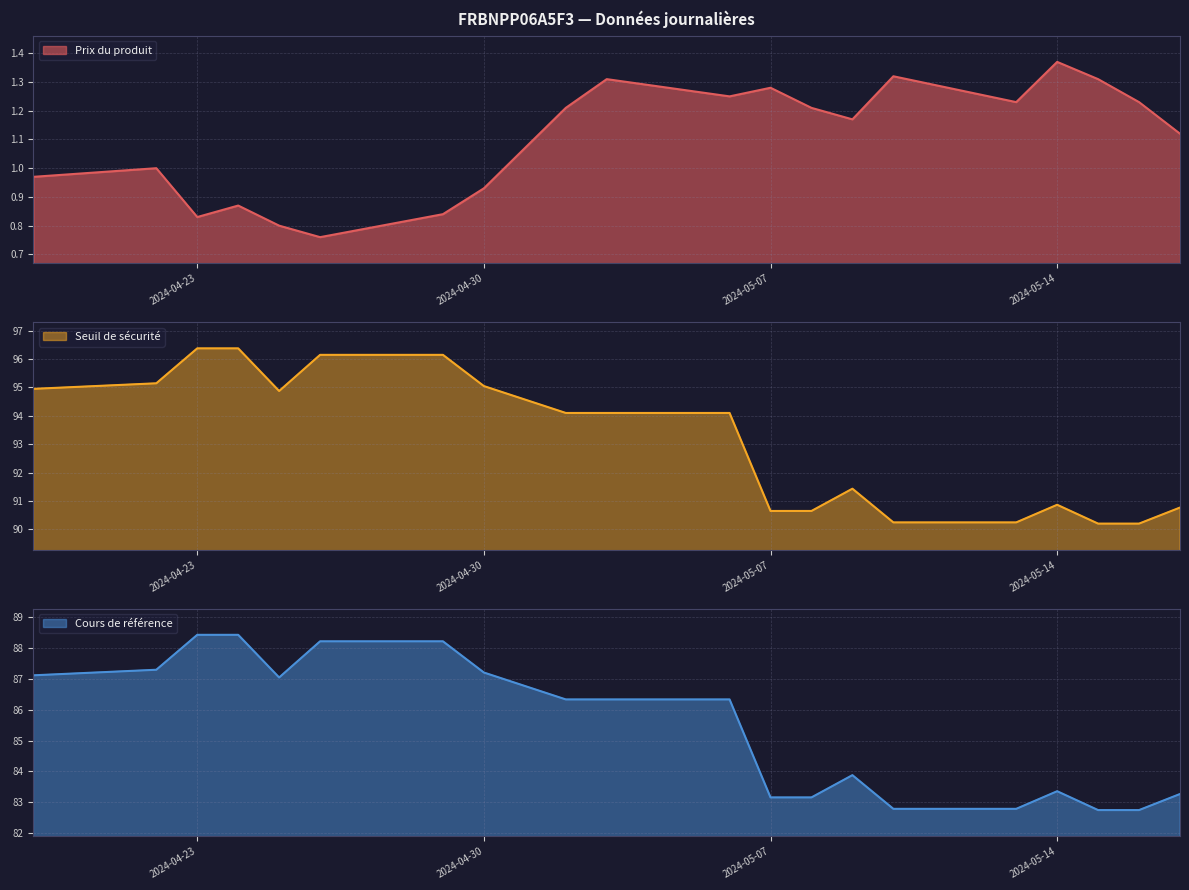

Rank the series by their maximum value, from highest to lowest.

Seuil de sécurité, Cours de référence, Prix du produit